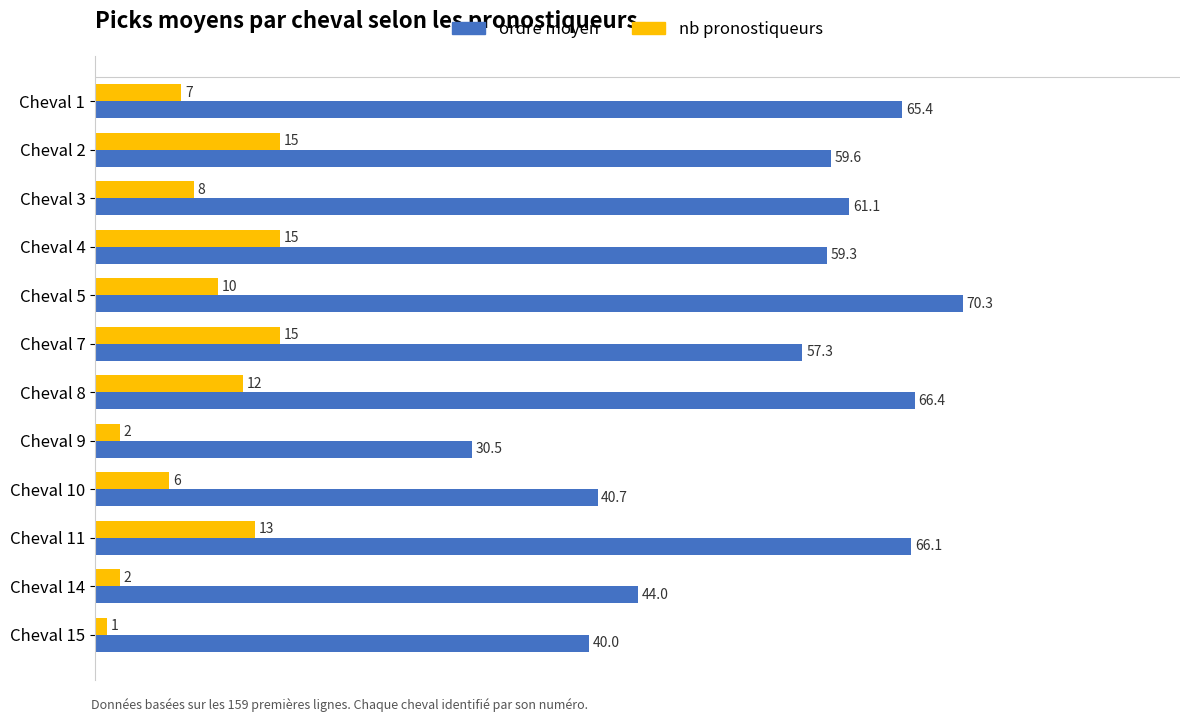

Read the nb pronostiqueurs value at Cheval 9.

2.0